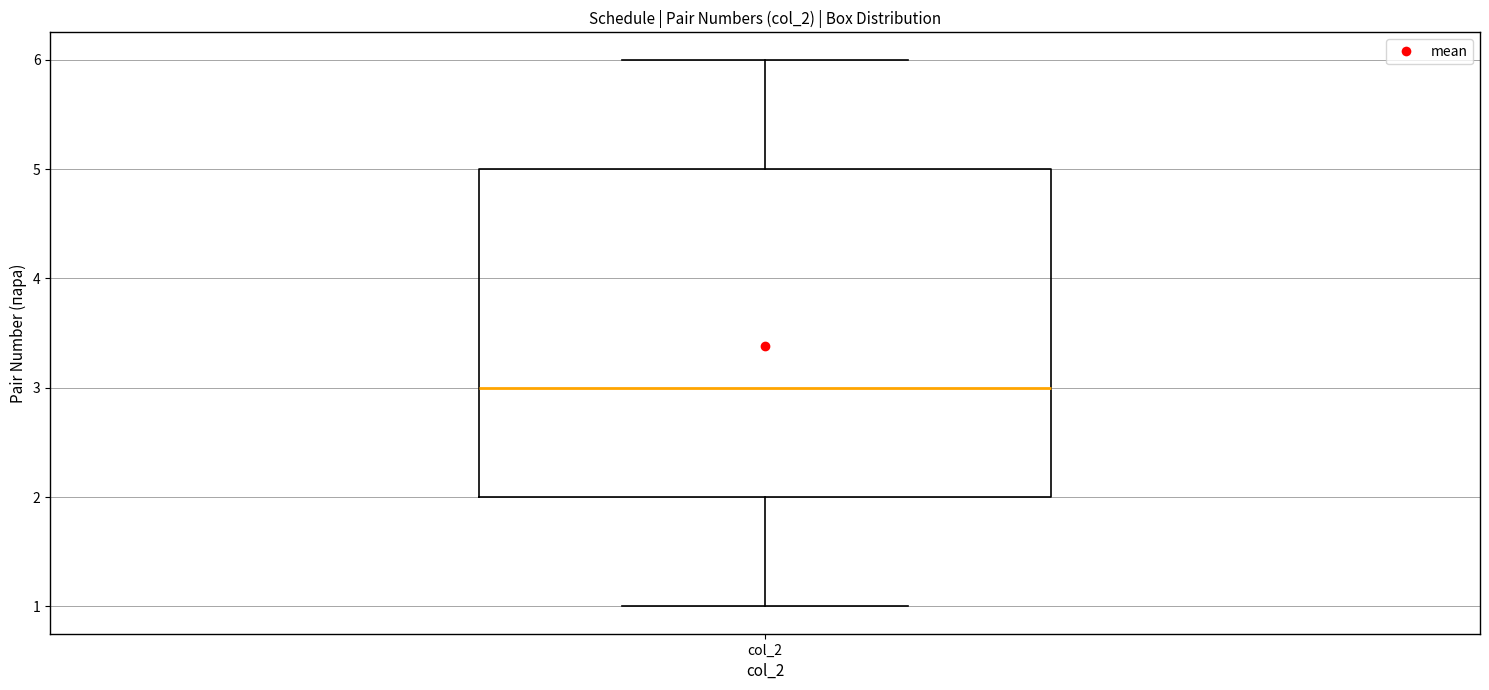

Transcribe this box plot: give where the median line is, the range the box spans, and where the two whiskers end, as read against the y-axis. The values are not printed on the chart, so give them approximately, as read against the axis.

median 3, box 2 to 5, whiskers 1 to 6